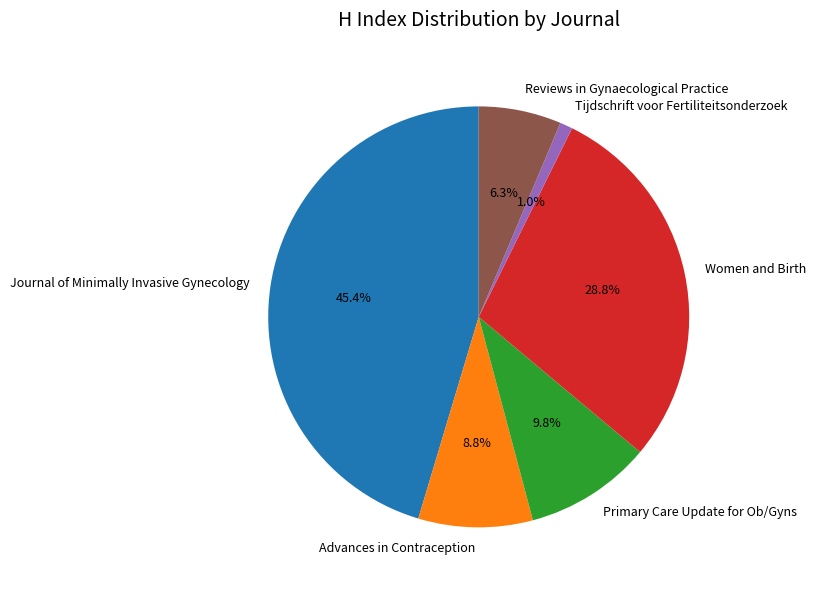

True or false: Women and Birth accounts for 19% of the total.

False